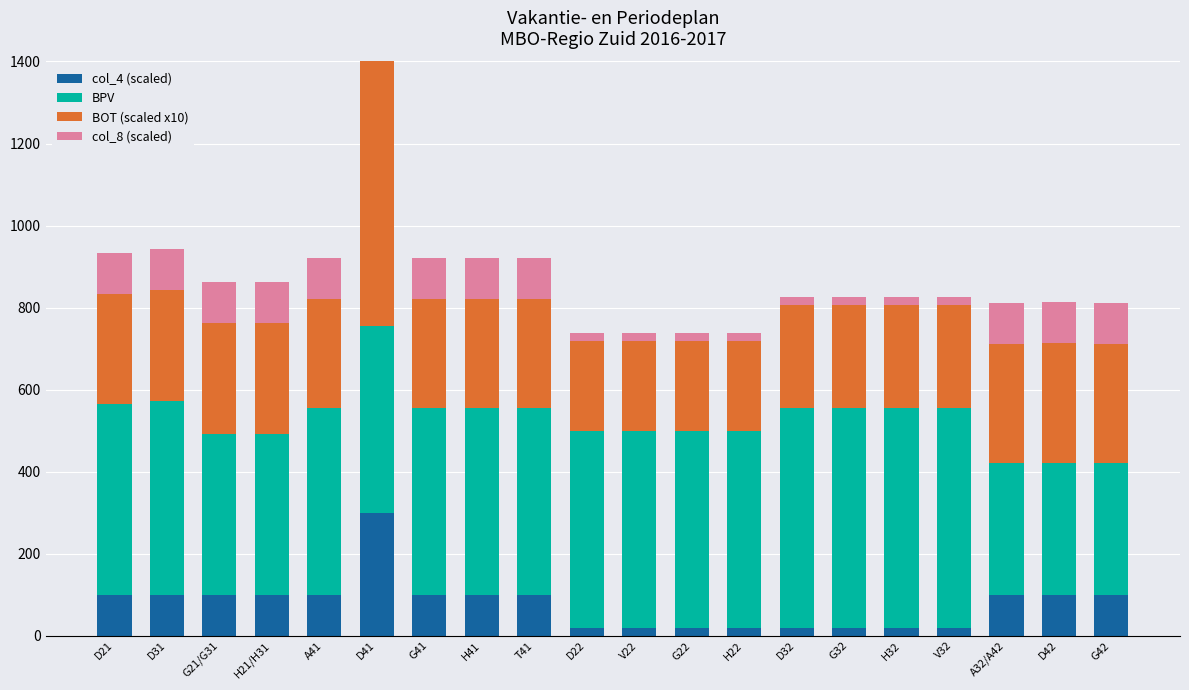

Is the value of BPV at V32 greater than the value of col_8 (scaled) at G42?

Yes